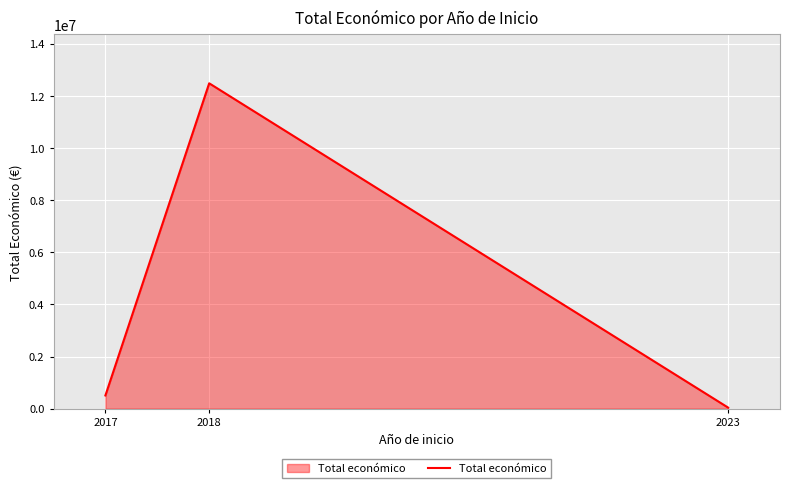

The value at 2018 is 12483074. True or false?

True